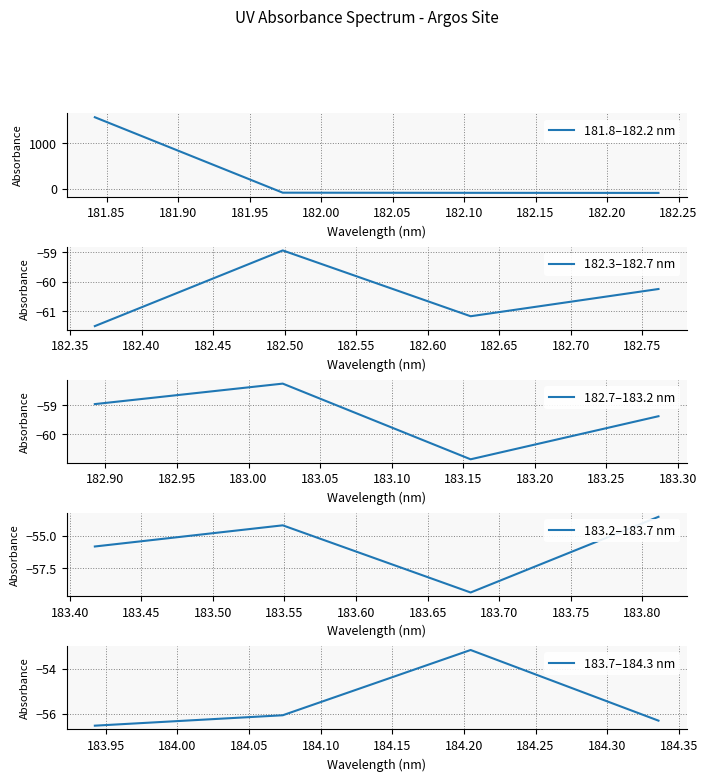

Reading left to right, list all the values displayed in this chart.

181.8–182.2 nm: 1572.3	-91.6	-95.0	-96.8
182.3–182.7 nm: -61.5	-58.9	-61.2	-60.2
182.7–183.2 nm: -59.0	-58.2	-60.9	-59.4
183.2–183.7 nm: -55.8	-54.2	-59.4	-53.5
183.7–184.3 nm: -56.5	-56.1	-53.2	-56.3